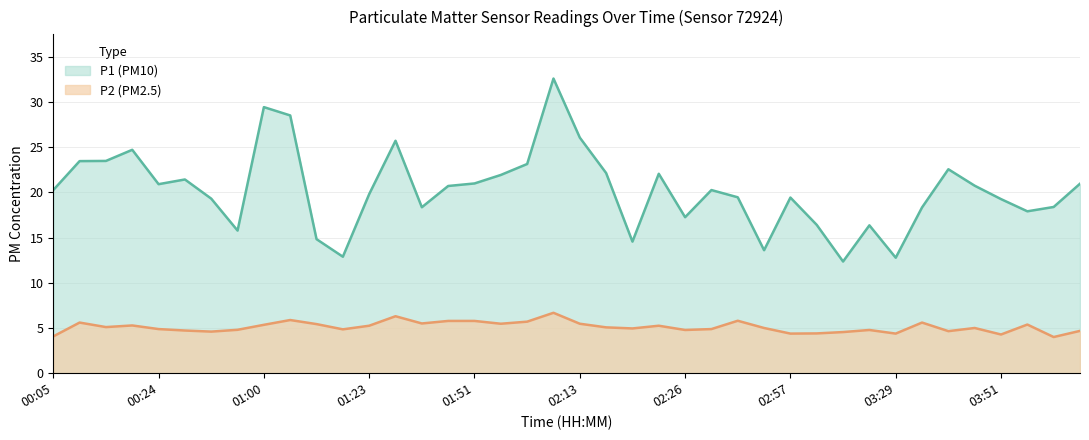

What is the label of the 12th point from the right?

02:57